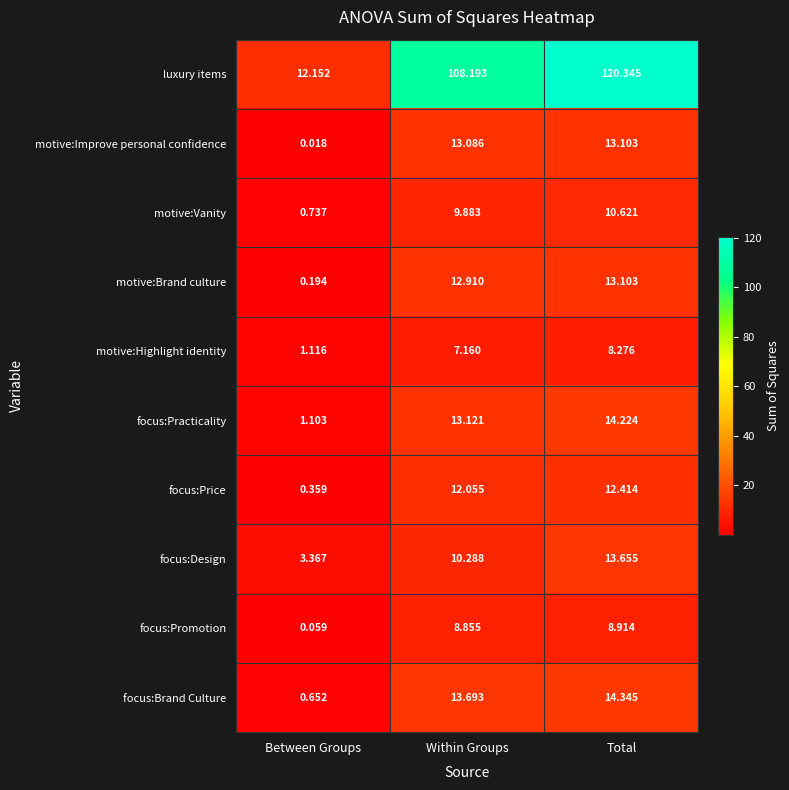

Which series has the widest spread of values?

luxury items